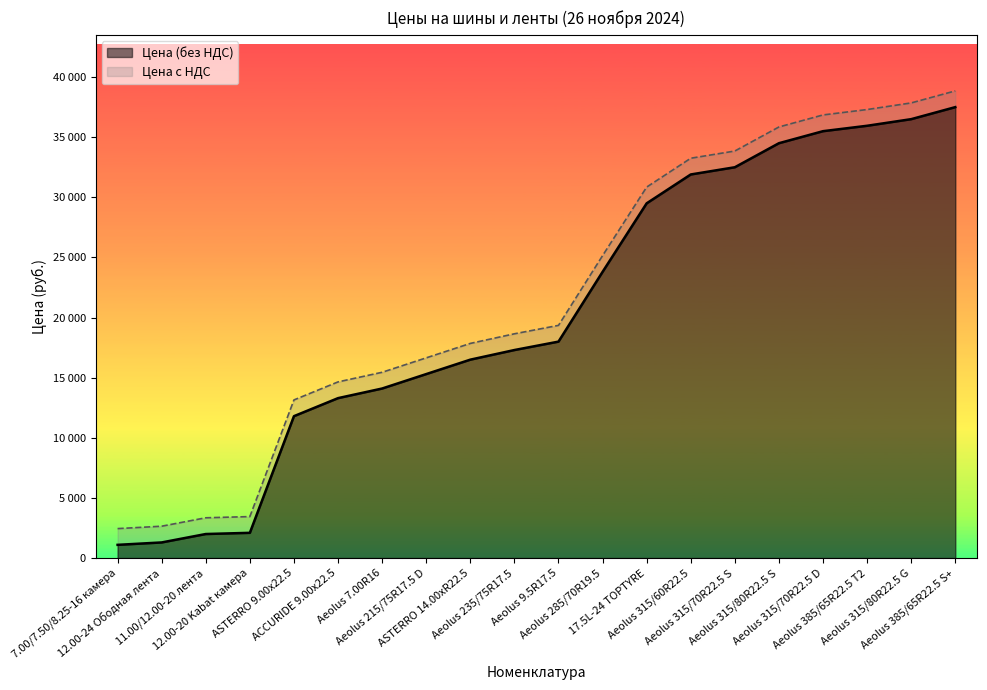

What is the greatest value displayed?

38850